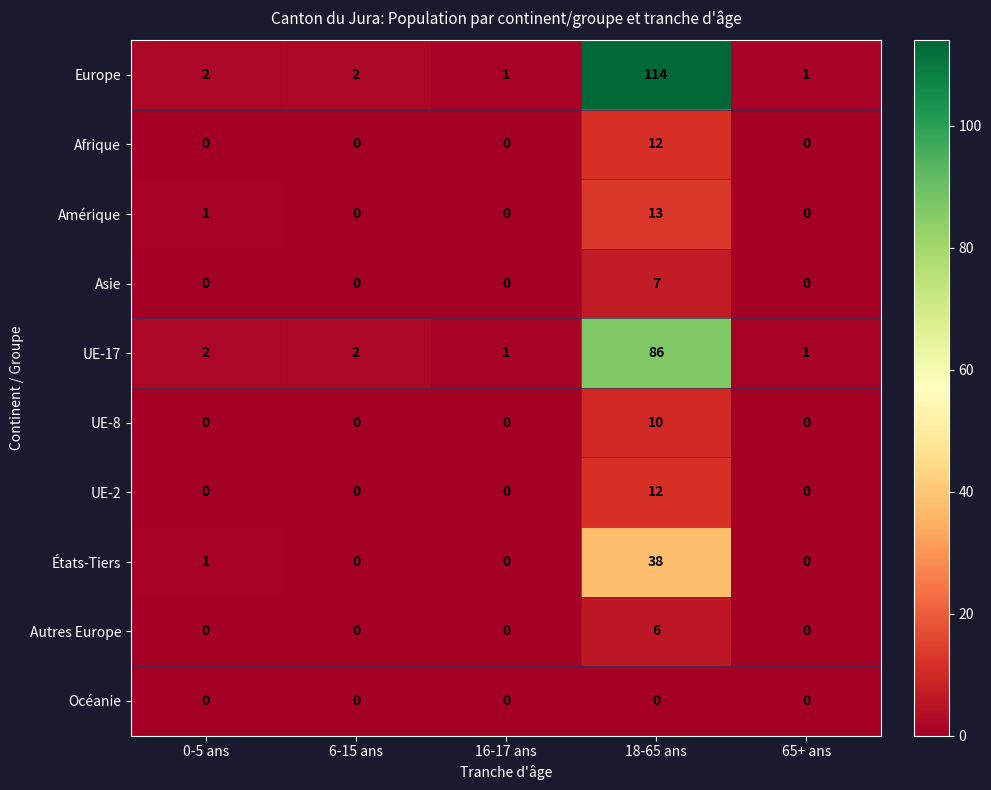

The Asie series shows 2 at 18-65 ans. True or false?

False